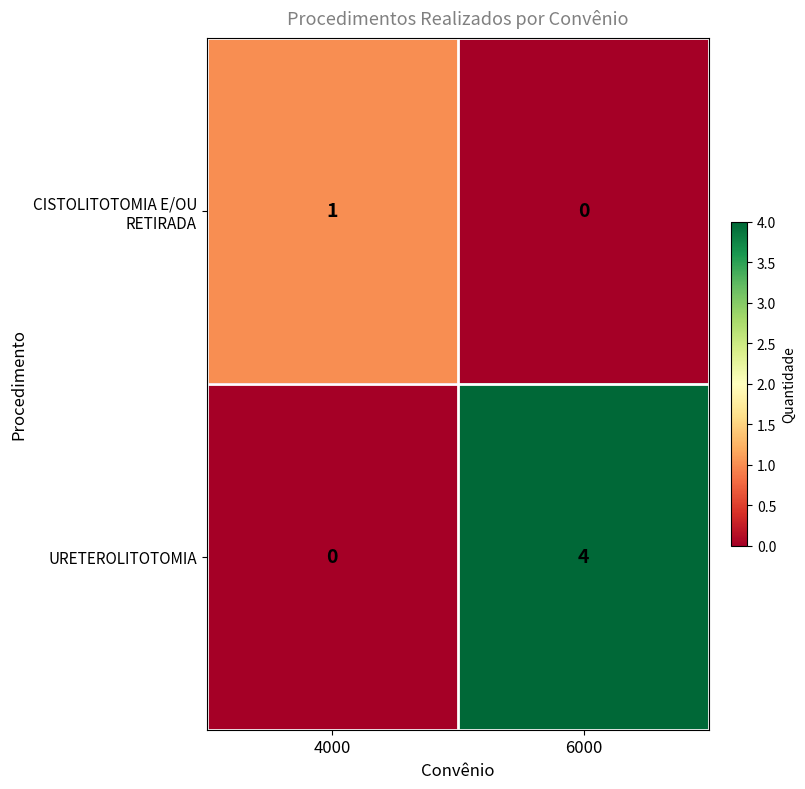

Is it true that URETEROLITOTOMIA equals 2 at 6000?

False